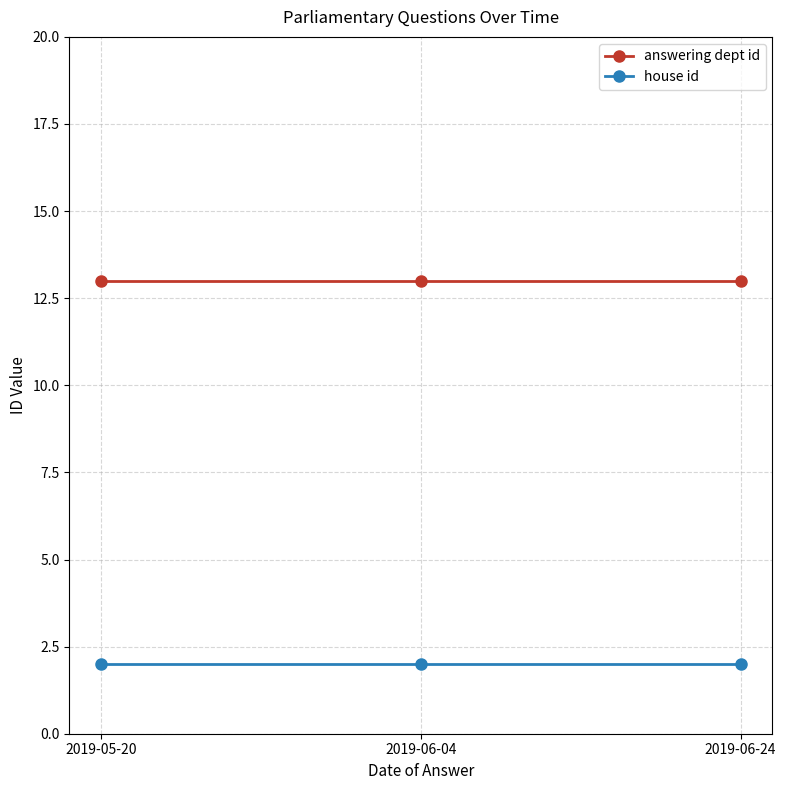

What is the spread (max minus min) of values at 2019-06-24?

11